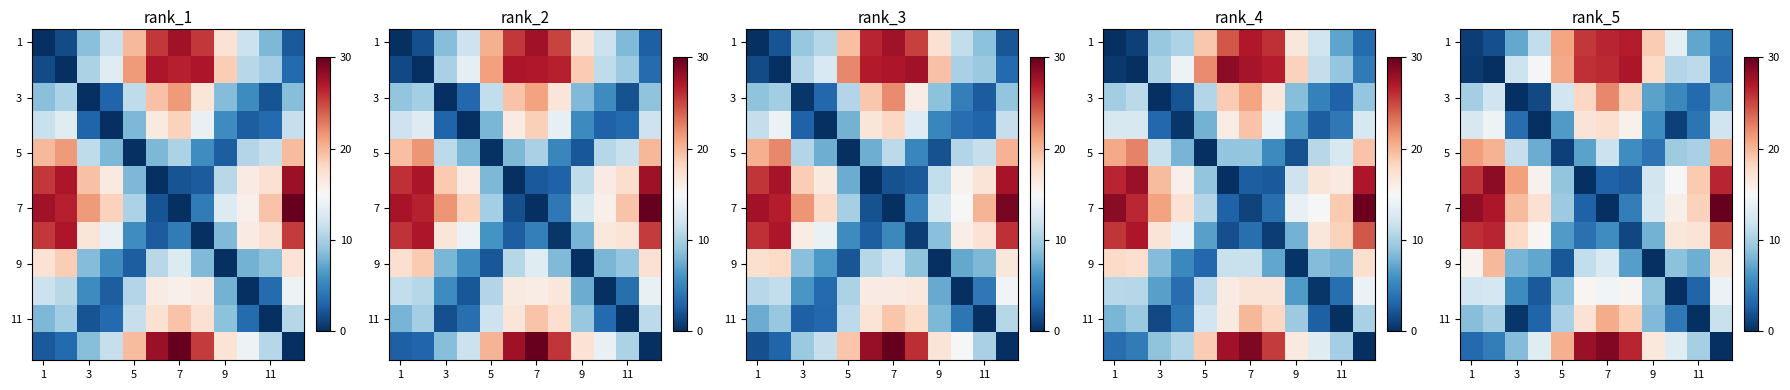

What is the average value of the row_10 series?

9.4